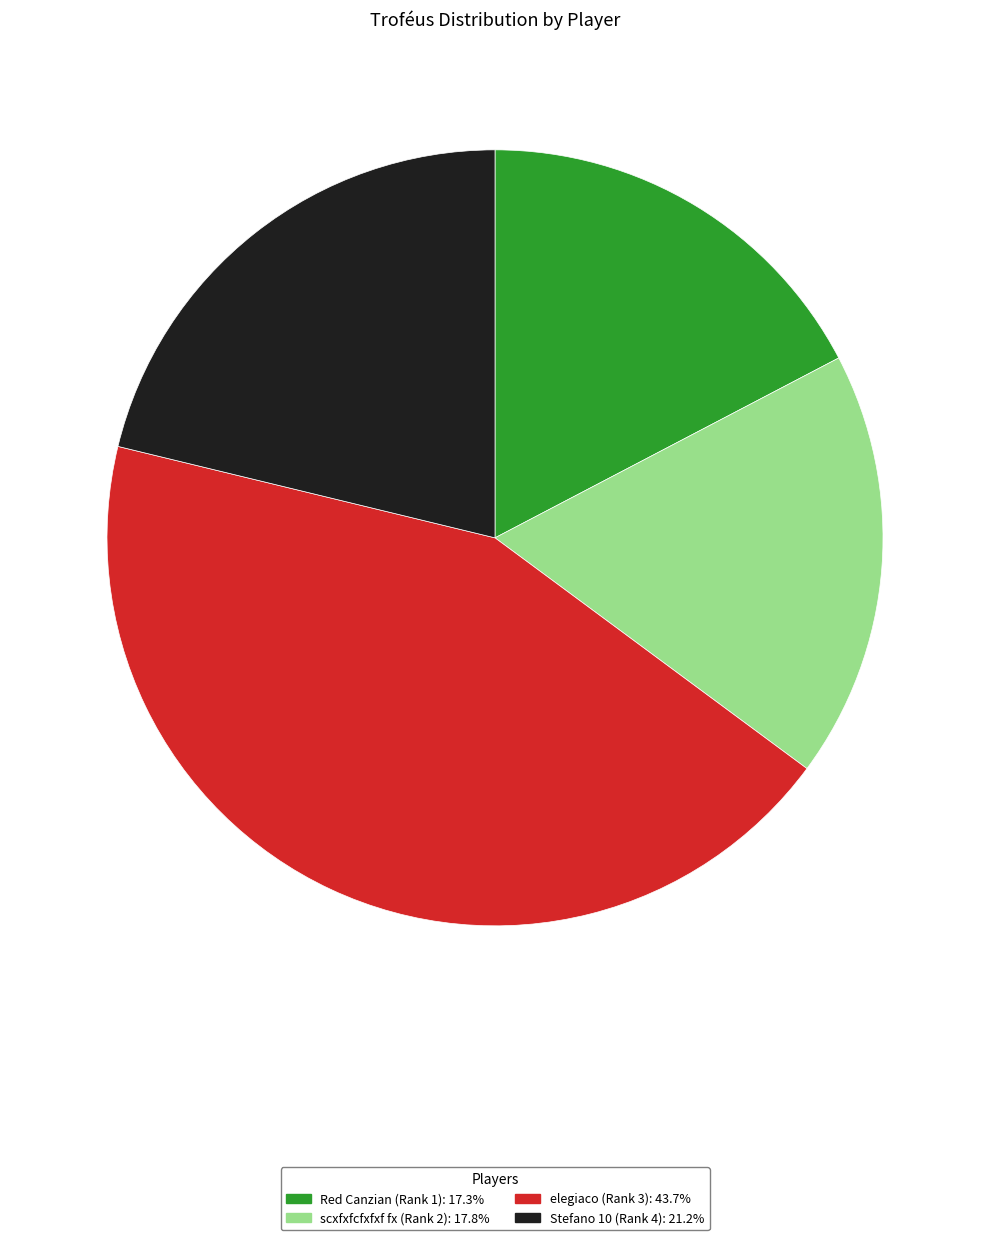

Is the sum of elegiaco (Rank 3) and Red Canzian (Rank 1) greater than half?

Yes